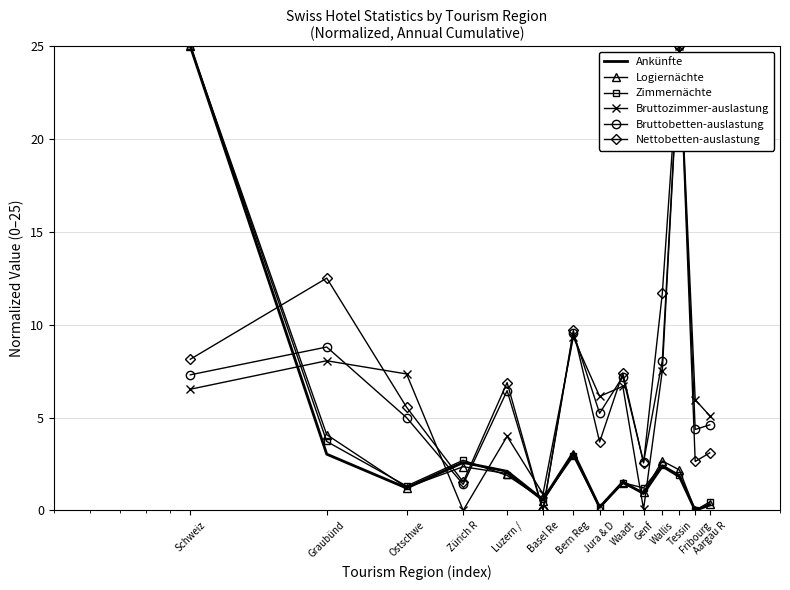

What is the greatest value displayed?

25.0